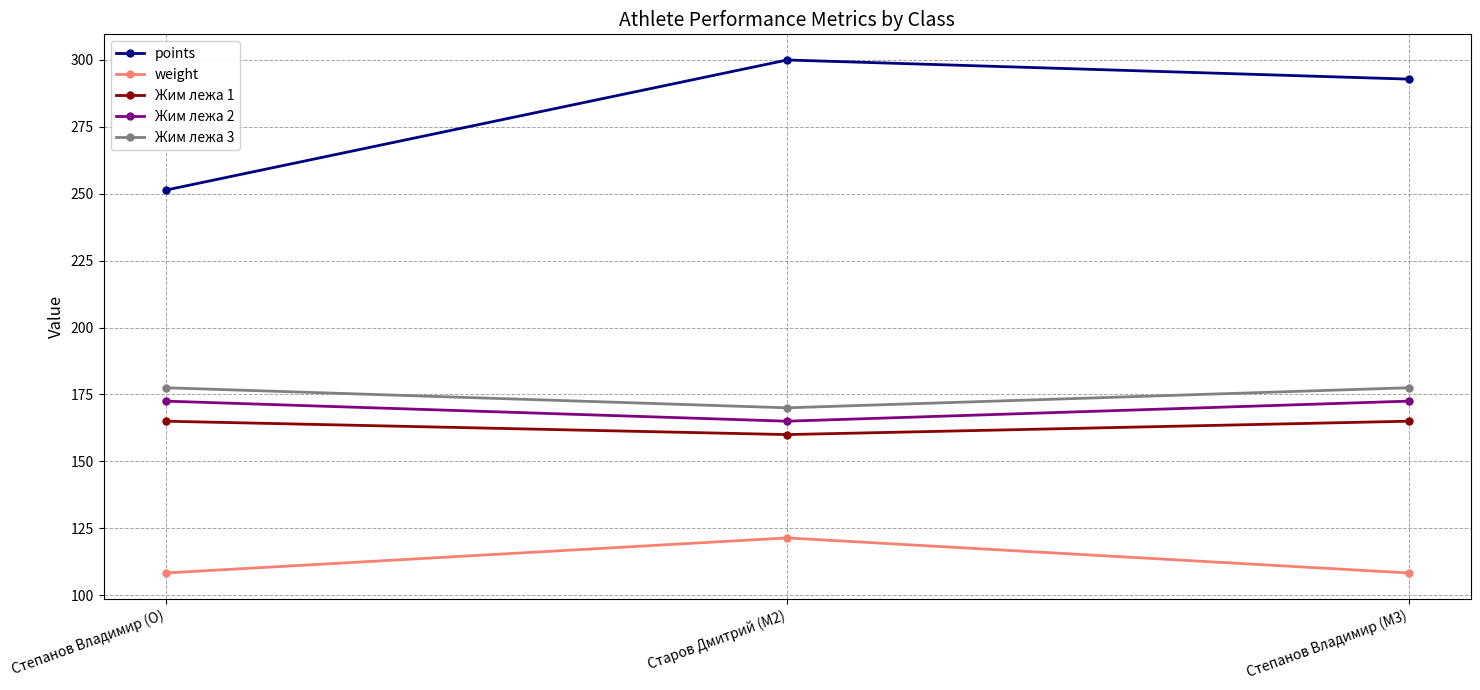

What is the maximum value for points?

300.0